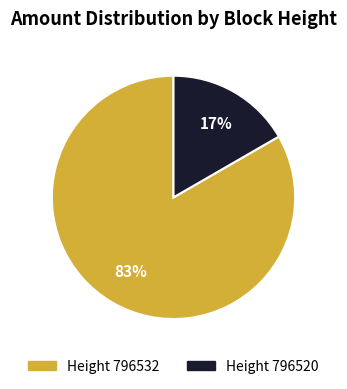

Is there any slice that represents more than half of the pie?

Yes